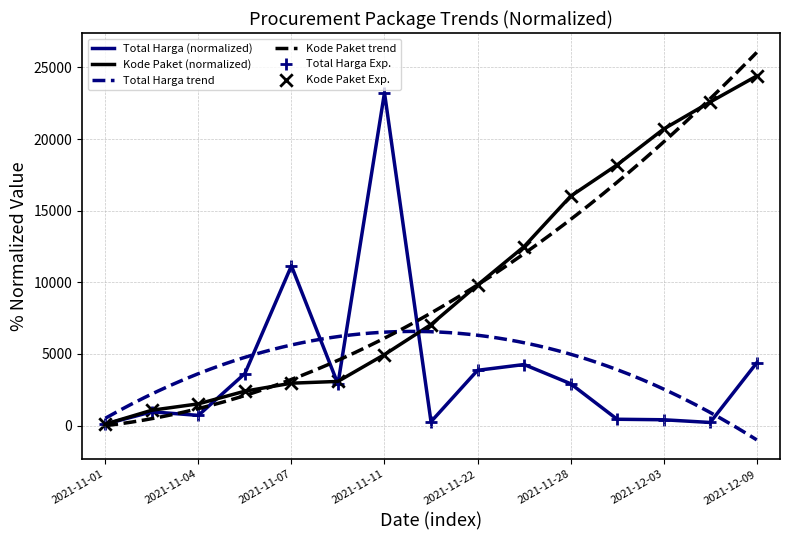

What is the total value across all series at 2021-12-09?

28781.0